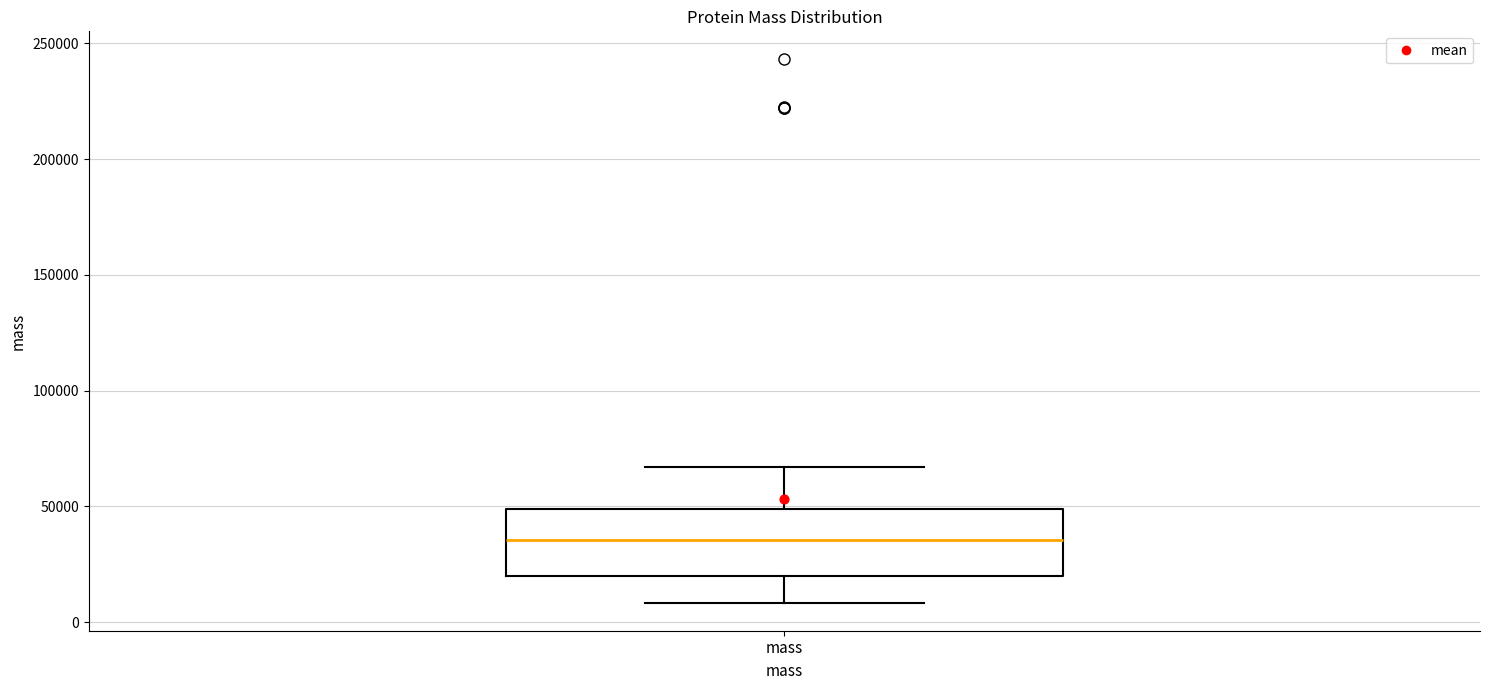

Read this box plot against the y-axis: the position of the median line, the range covered by the box, and the ends of both whiskers. The values are not printed on the chart, so give them approximately, as read against the axis.

median 35000, box 20000 to 50000, whiskers 10000 to 65000